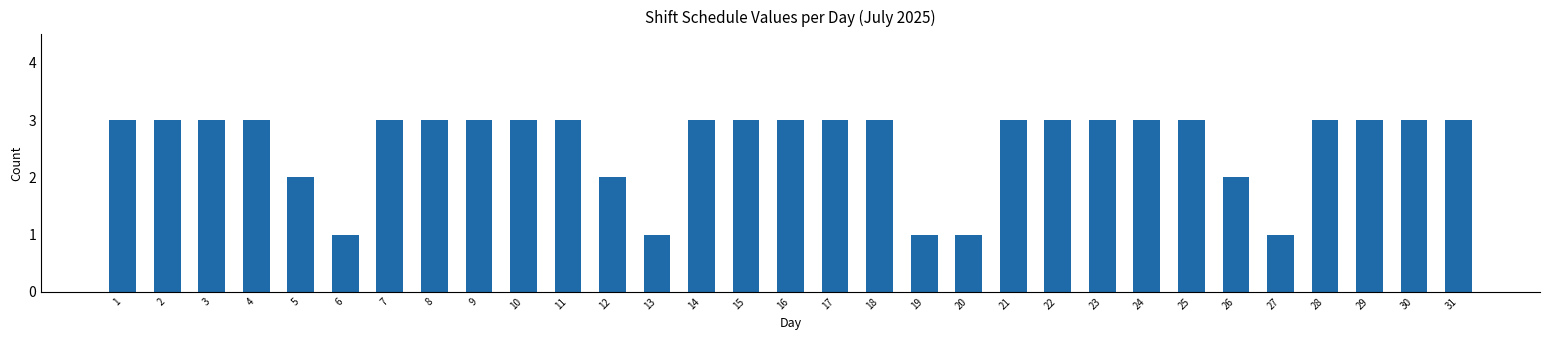

Between 12 and 2, which is larger?

2